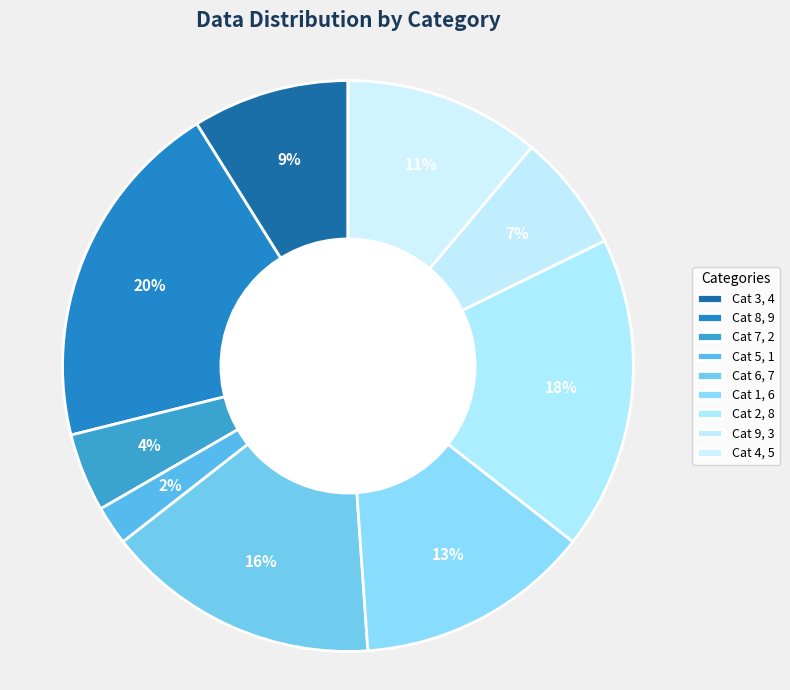

To the nearest percent, what is the average slice percentage?

11%